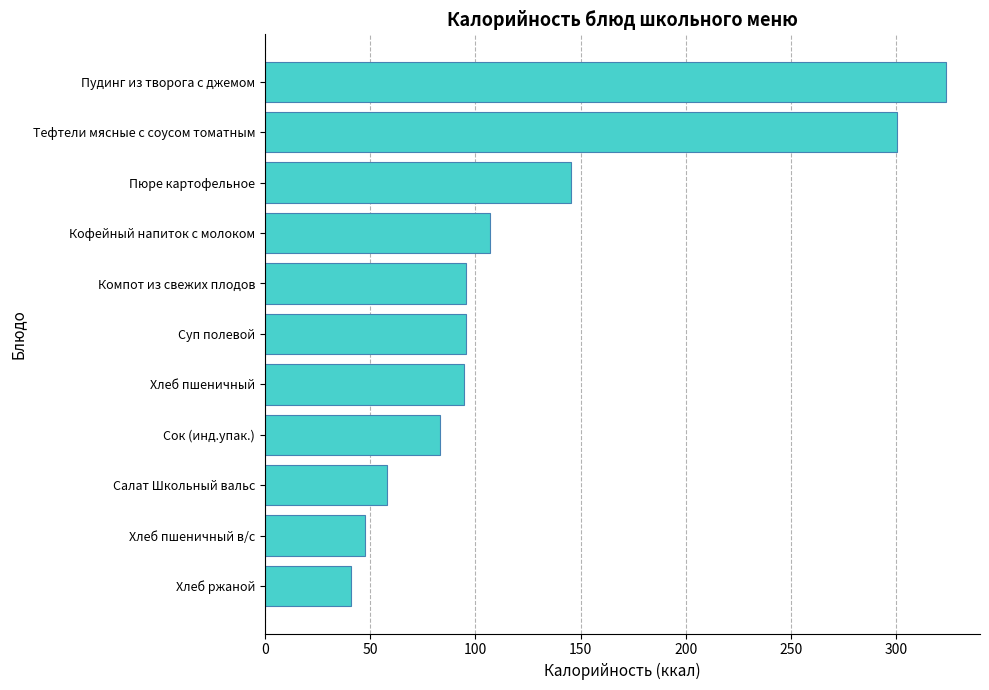

What is the average value?

126.5